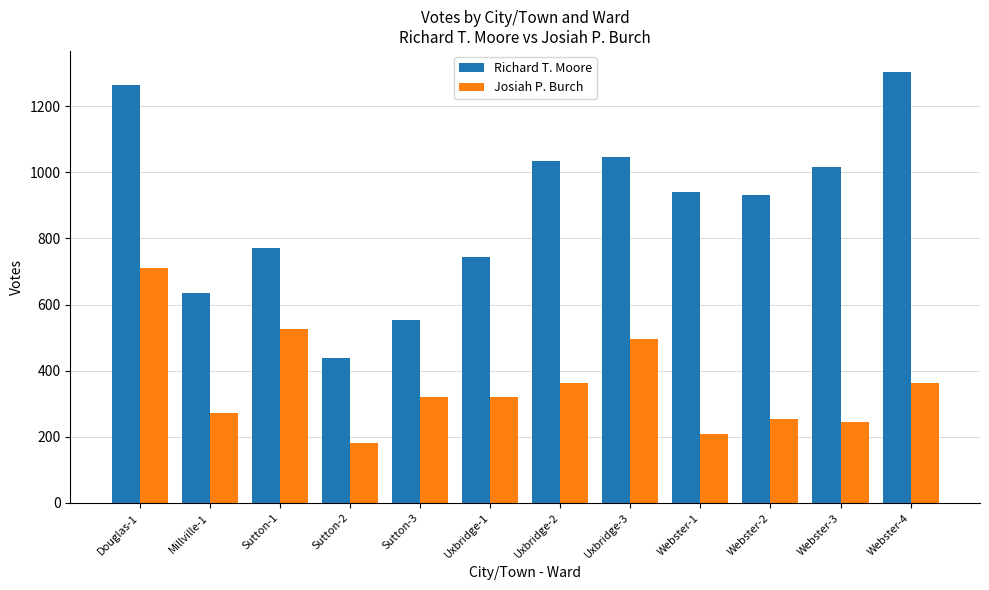

How many values in the Richard T. Moore series are below 939?

6